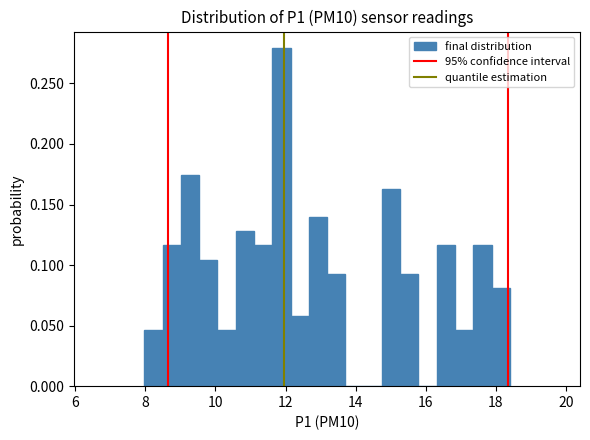

Around what value on the x-axis is the tallest bar? Give the approximate position of its centre, as read against the axis.

11.8